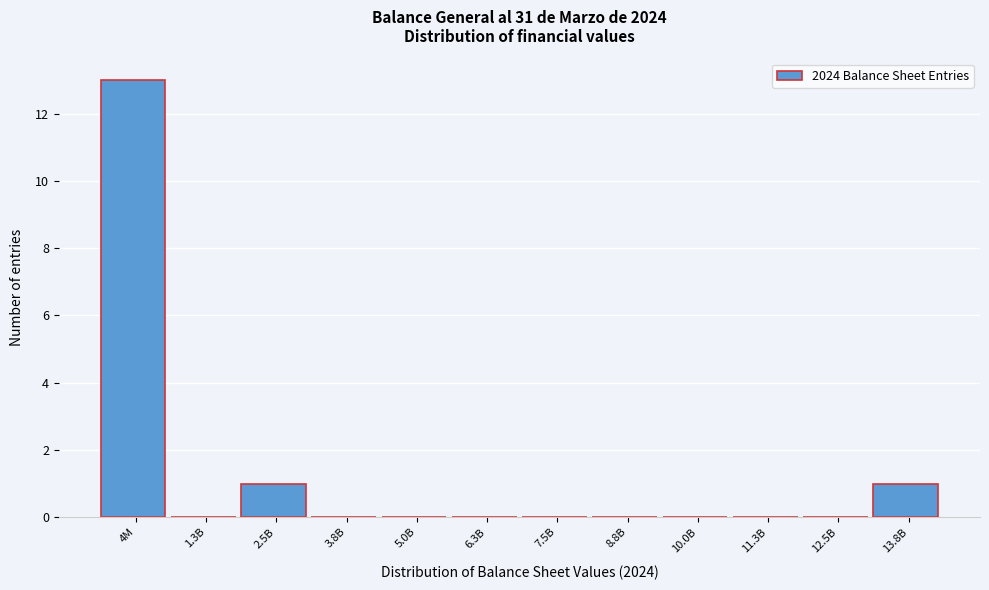

Reading left to right, extract all data points from this chart.

4M=13	1.3B=0	2.5B=1	3.8B=0	5.0B=0	6.3B=0	7.5B=0	8.8B=0	10.0B=0	11.3B=0	12.5B=0	13.8B=1